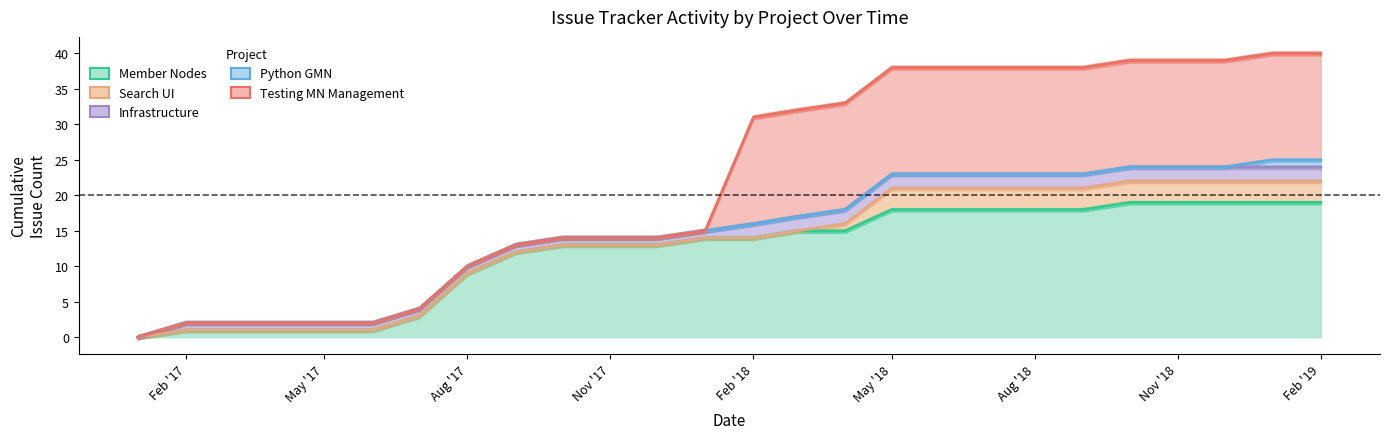

The value of Search UI (upper) at Nov '18 is 29. True or false?

False